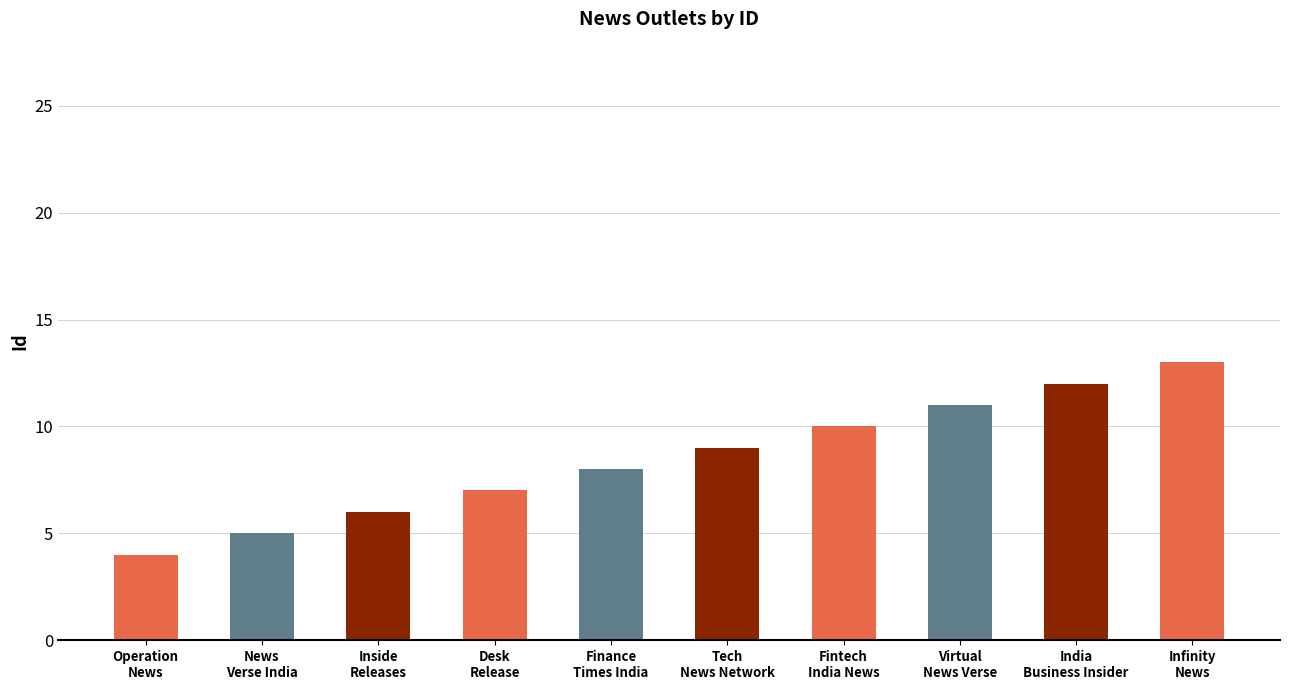

What is the minimum value shown in the chart?

4